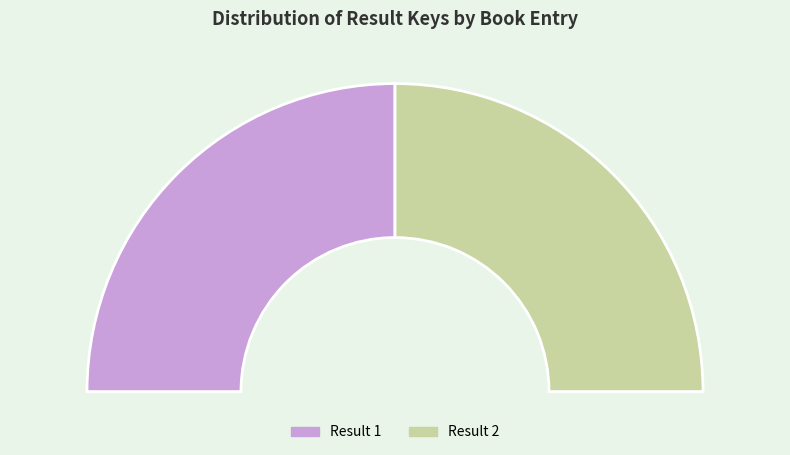

To the nearest percent, what portion does 1 represent?

50%